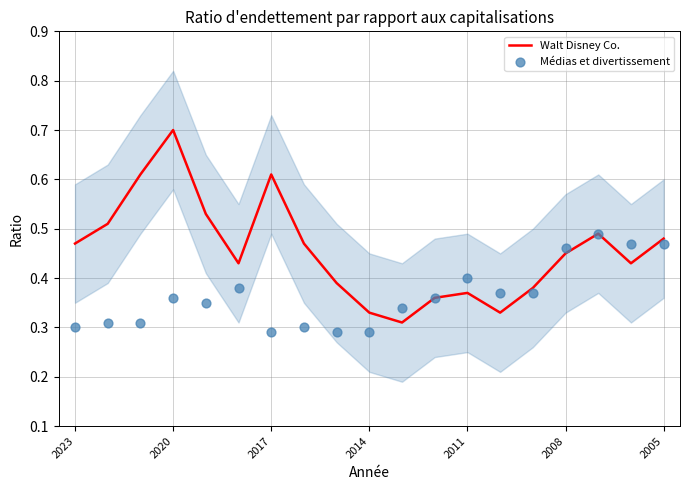

Which series has the largest Y range (max minus min)?

Walt Disney Co.